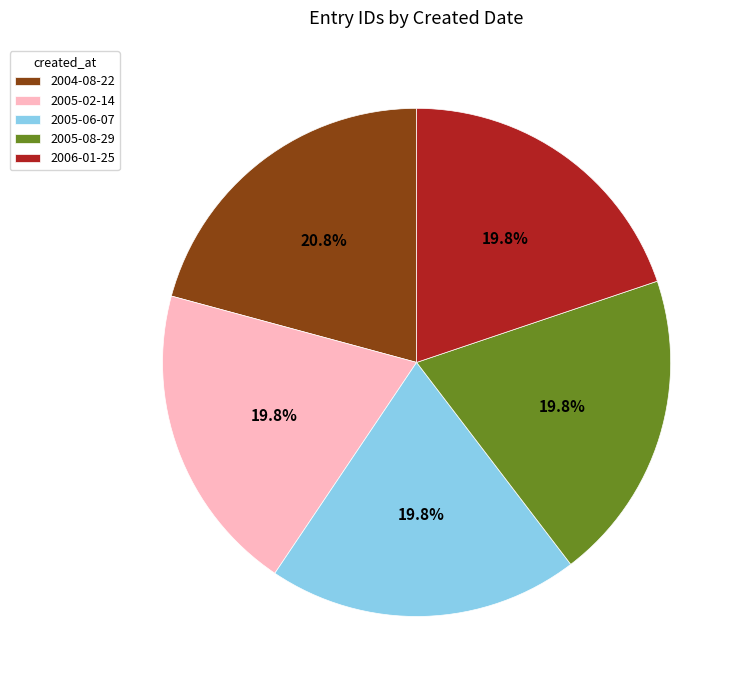

To the nearest percent, what is the difference between the largest and smallest slice percentages?

1%